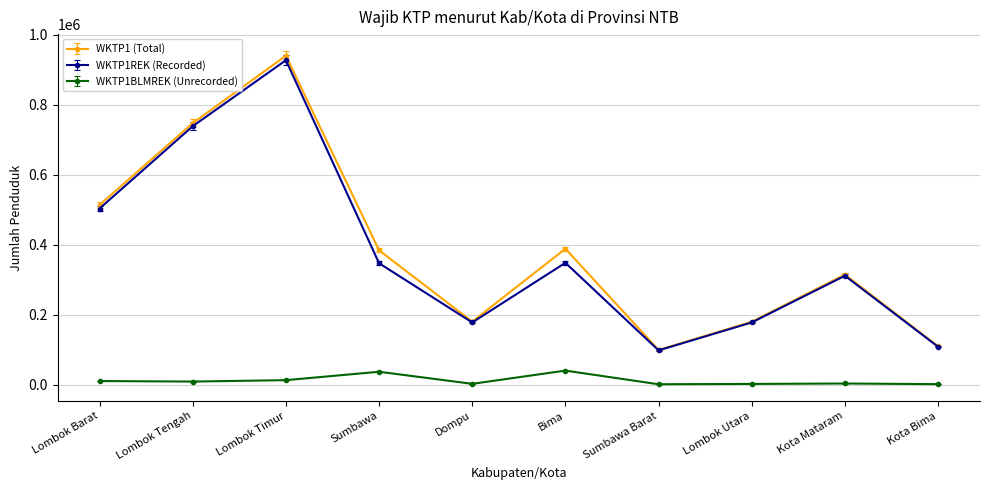

What is the label of the 4th point from the left?

Sumbawa